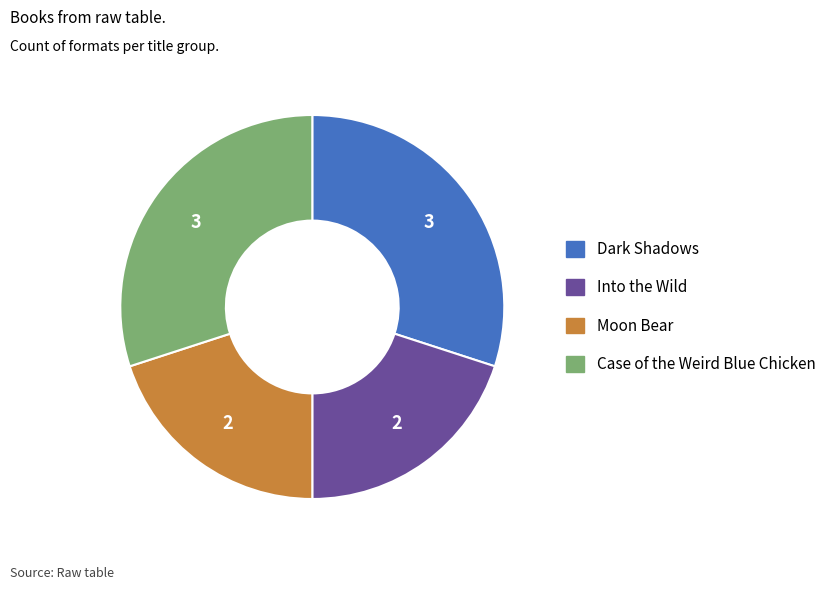

Do Moon Bear and Into the Wild together represent more than half of the pie?

No